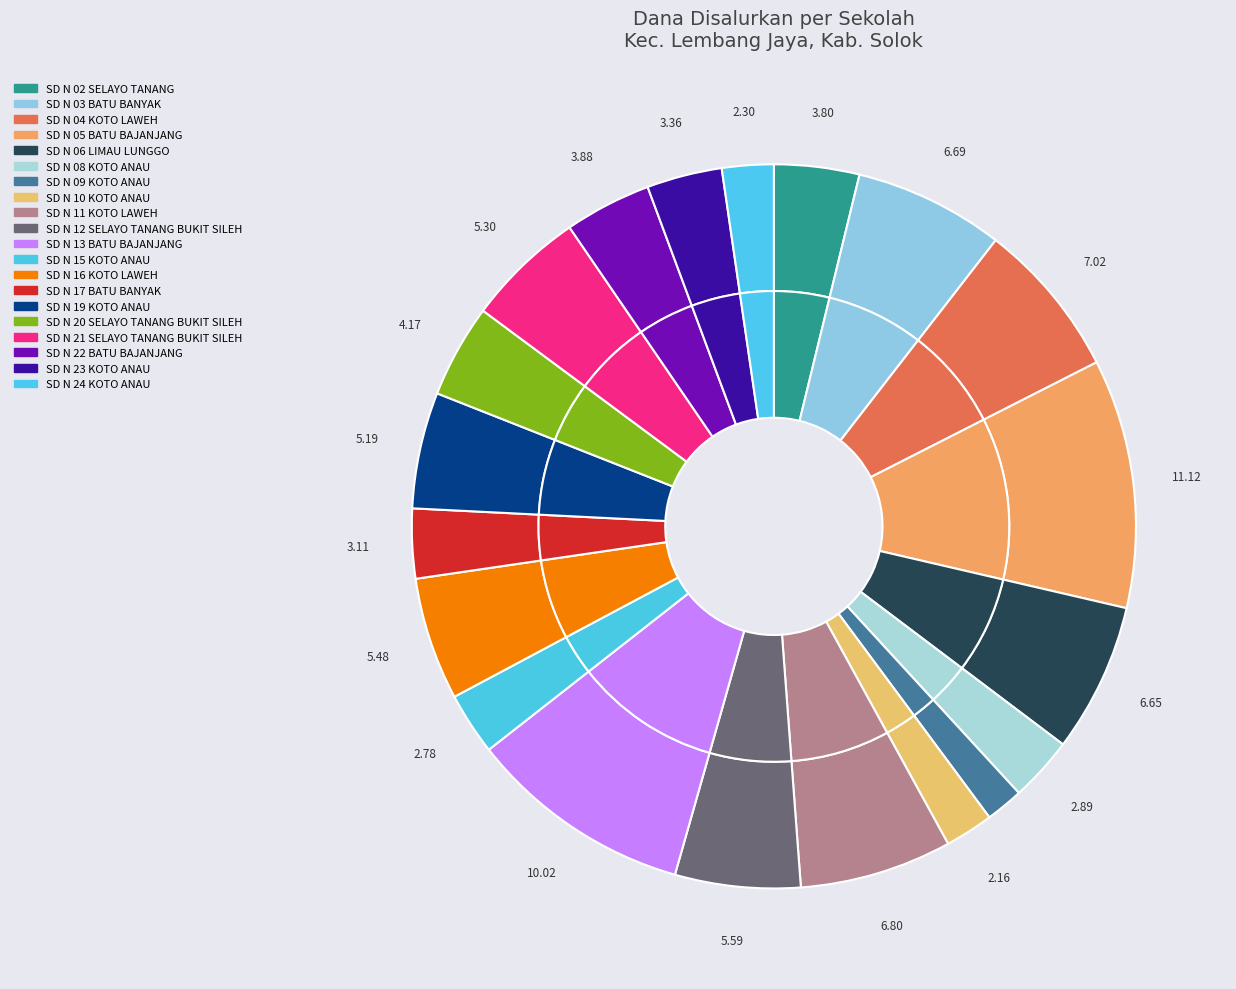

True or false: SD N 05 BATU BAJANJANG accounts for 11% of the total.

True